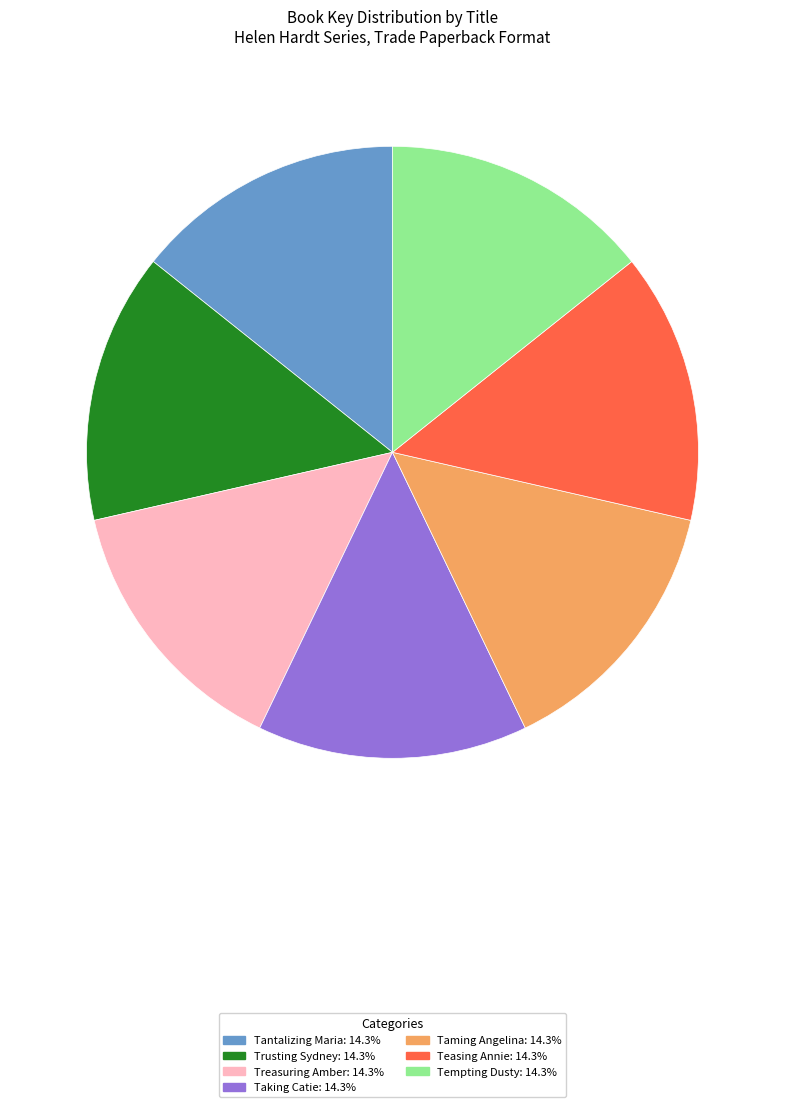

How many slices are in this pie chart?

7